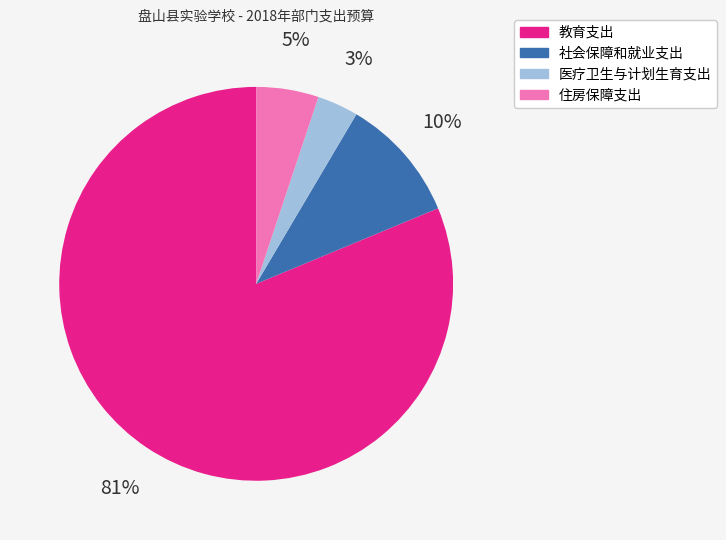

What is the majority slice?

教育支出